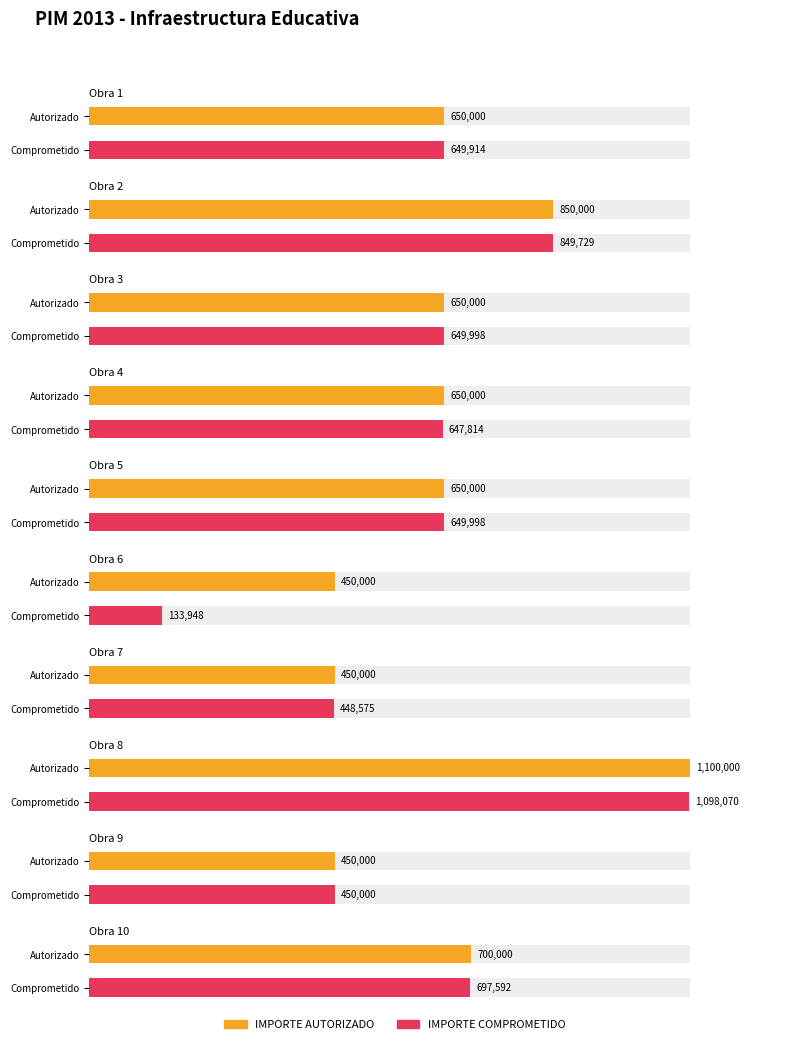

What is the smallest value displayed?

133948.4